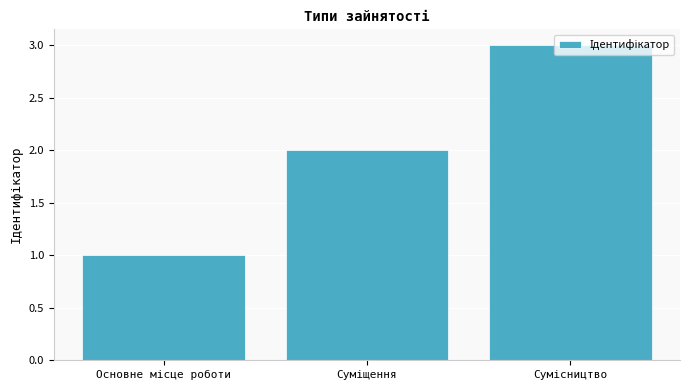

How many bars are there in total?

3